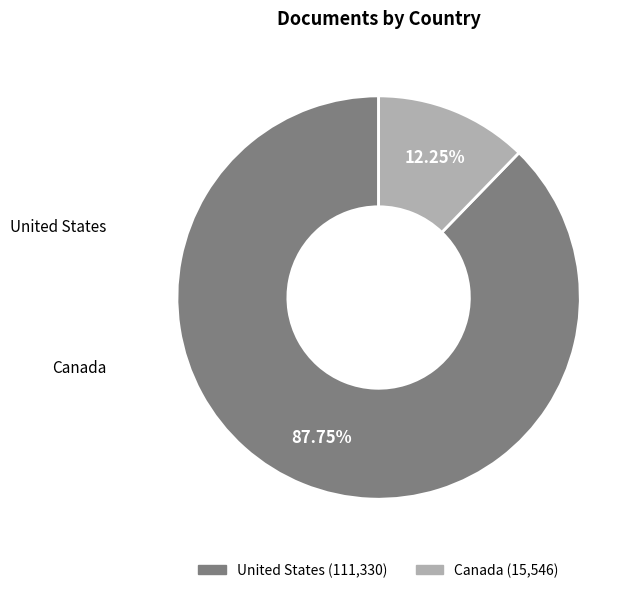

Is it true that United States is 88% of the pie?

True